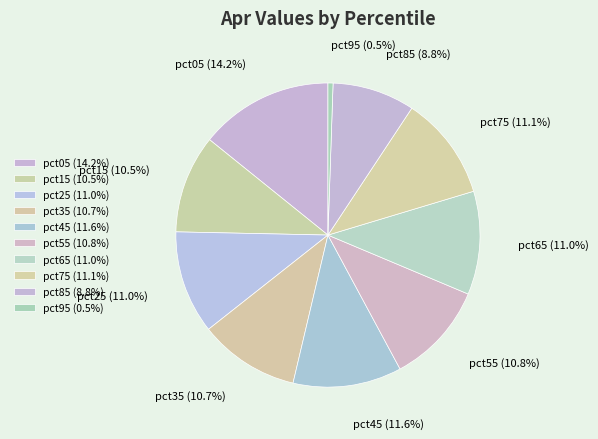

Is there any slice that represents more than half of the pie?

No